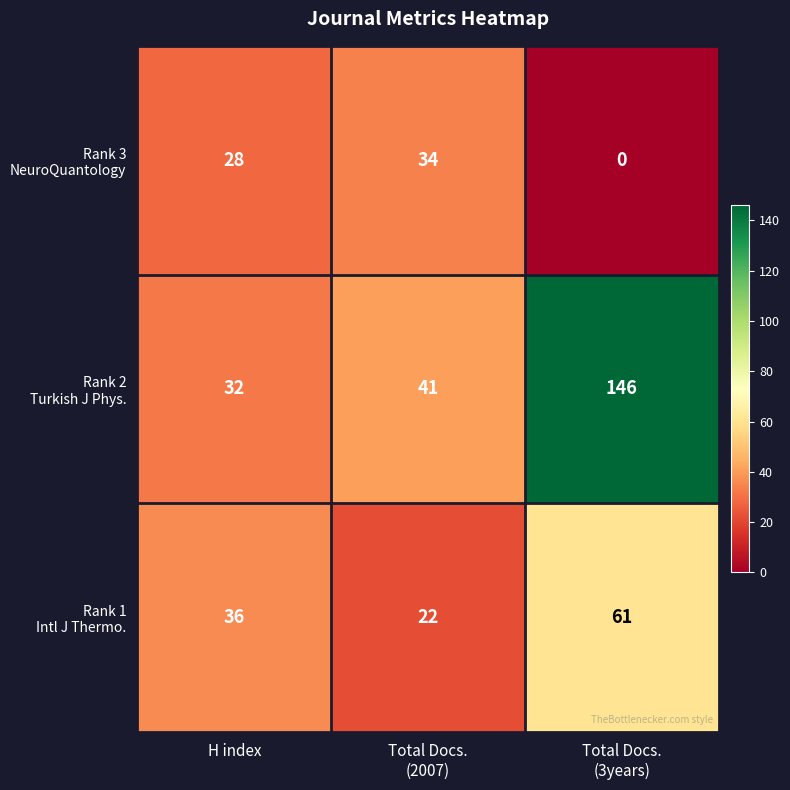

What is the spread (max minus min) of values at H index?

8